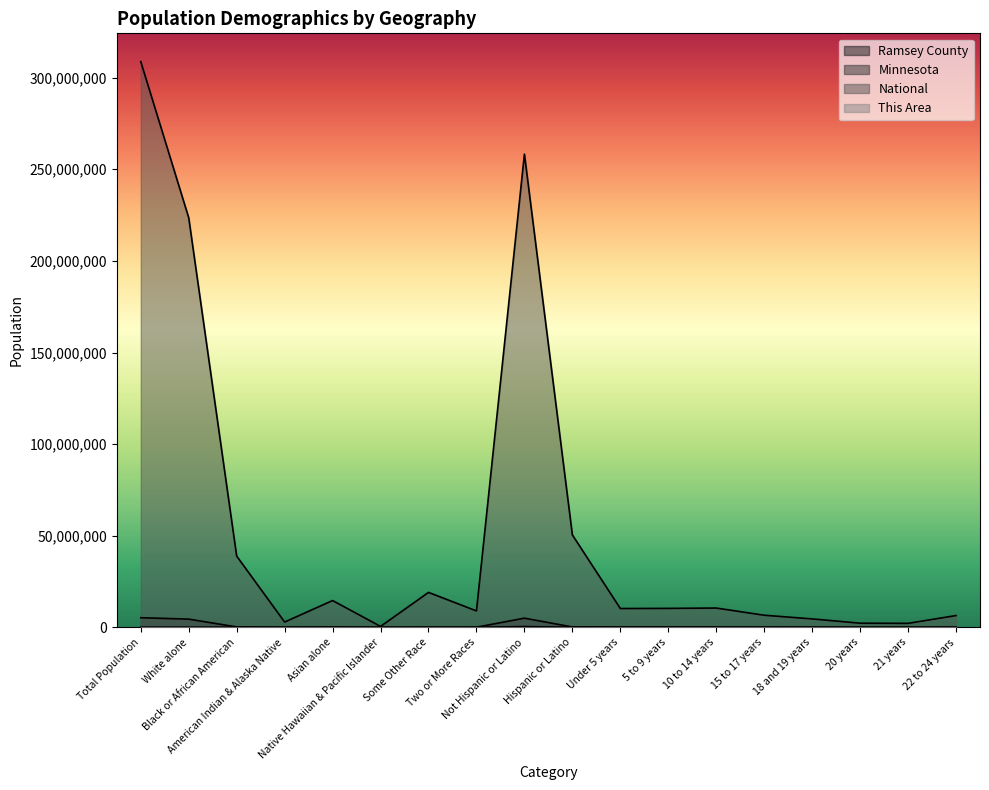

Does the chart have visible grid lines?

No